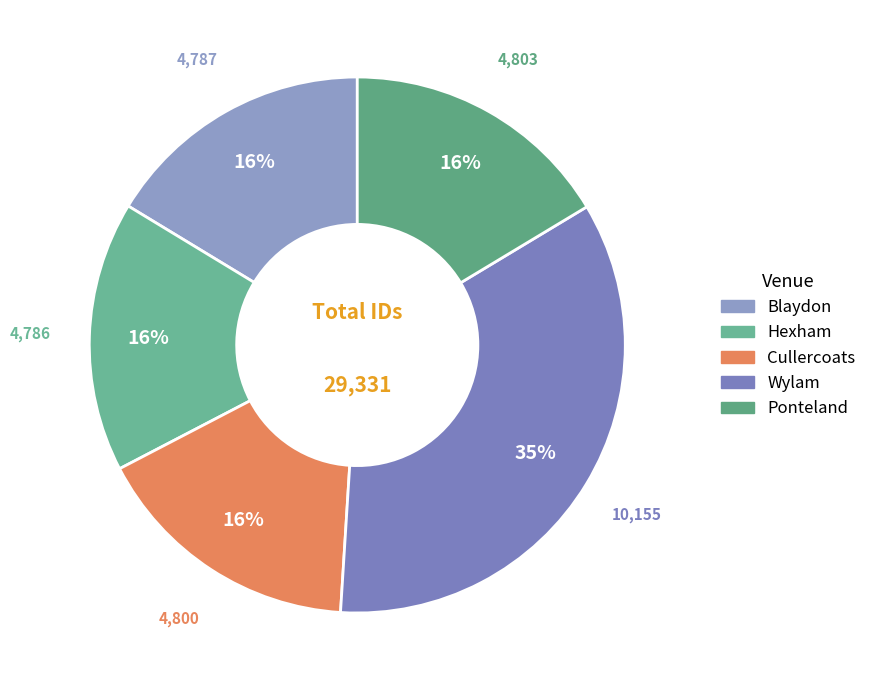

Is there a majority slice in this chart?

No